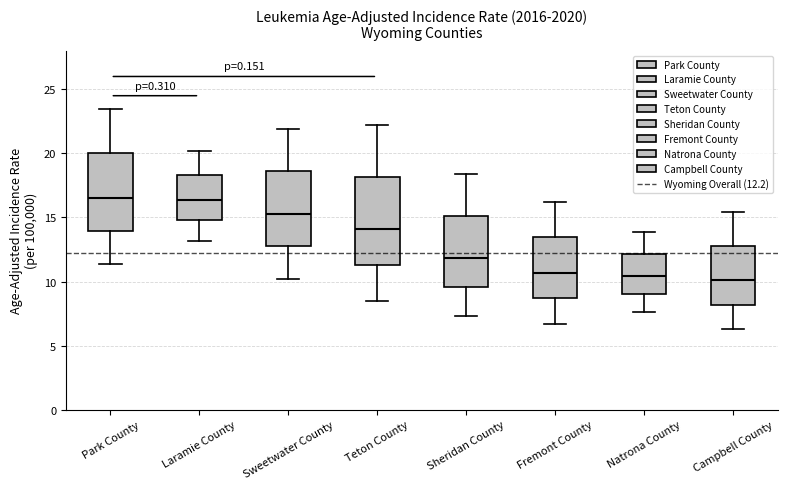

Reading left to right, transcribe this box plot: for each box, give where its median line is, the range the box spans, and where its two whiskers end, as read against the y-axis. The values are not printed on the chart, so give them approximately, as read against the axis.

Park County: median 16.5, box 14.0 to 20.0, whiskers 11.5 to 23.5
Laramie County: median 16.5, box 15.0 to 18.5, whiskers 13.0 to 20.0
Sweetwater County: median 15.5, box 13.0 to 18.5, whiskers 10.0 to 22.0
Teton County: median 14.0, box 11.5 to 18.0, whiskers 8.5 to 22.0
Sheridan County: median 12.0, box 9.5 to 15.0, whiskers 7.5 to 18.5
Fremont County: median 10.5, box 8.5 to 13.5, whiskers 6.5 to 16.0
Natrona County: median 10.5, box 9.0 to 12.0, whiskers 7.5 to 14.0
Campbell County: median 10.0, box 8.0 to 13.0, whiskers 6.5 to 15.5